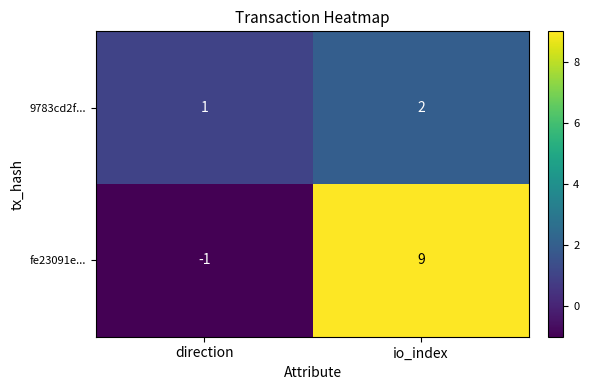

At which category is the sum across all series the highest?

io_index